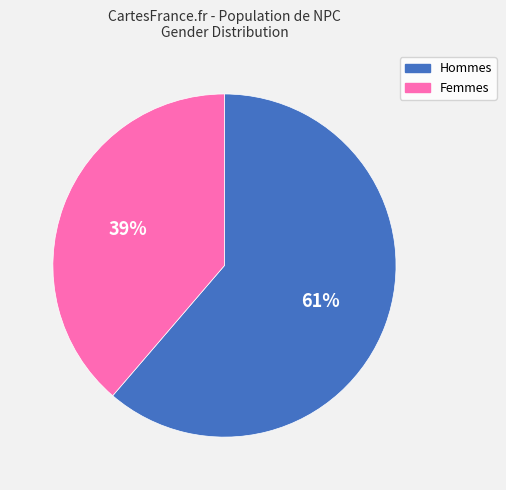

Is the sum of Femmes and Hommes greater than half?

Yes